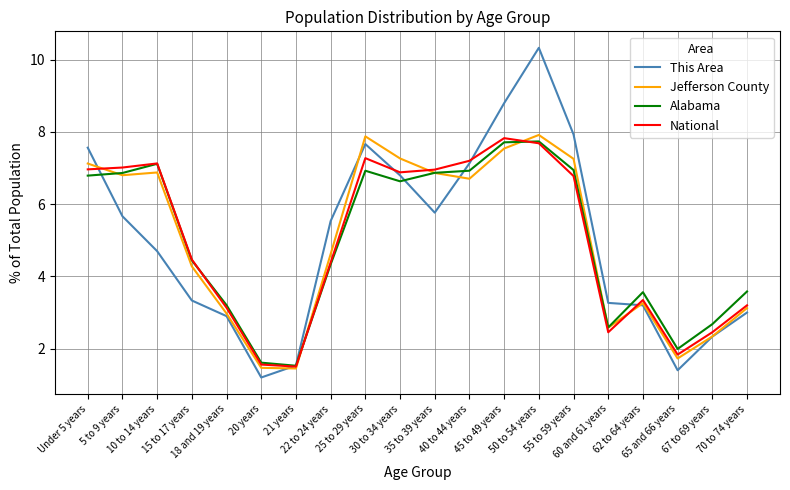

What is the spread (max minus min) of values at Under 5 years?

0.8